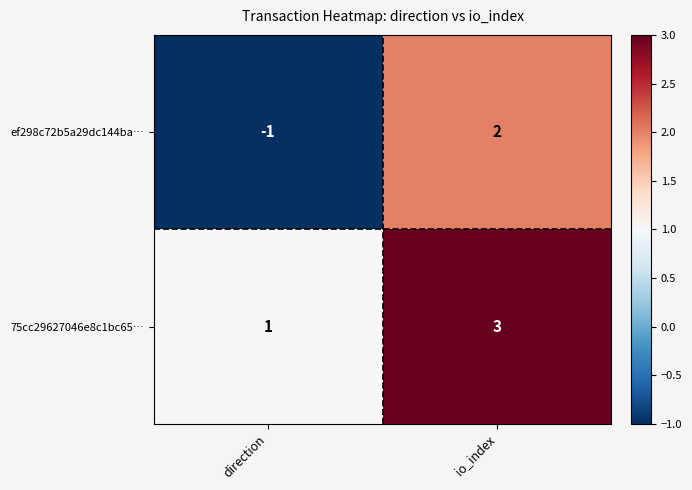

Reading left to right, extract all data points from this chart.

ef298c72b5a29dc144ba…: direction=-1	io_index=2
75cc29627046e8c1bc65…: direction=1	io_index=3